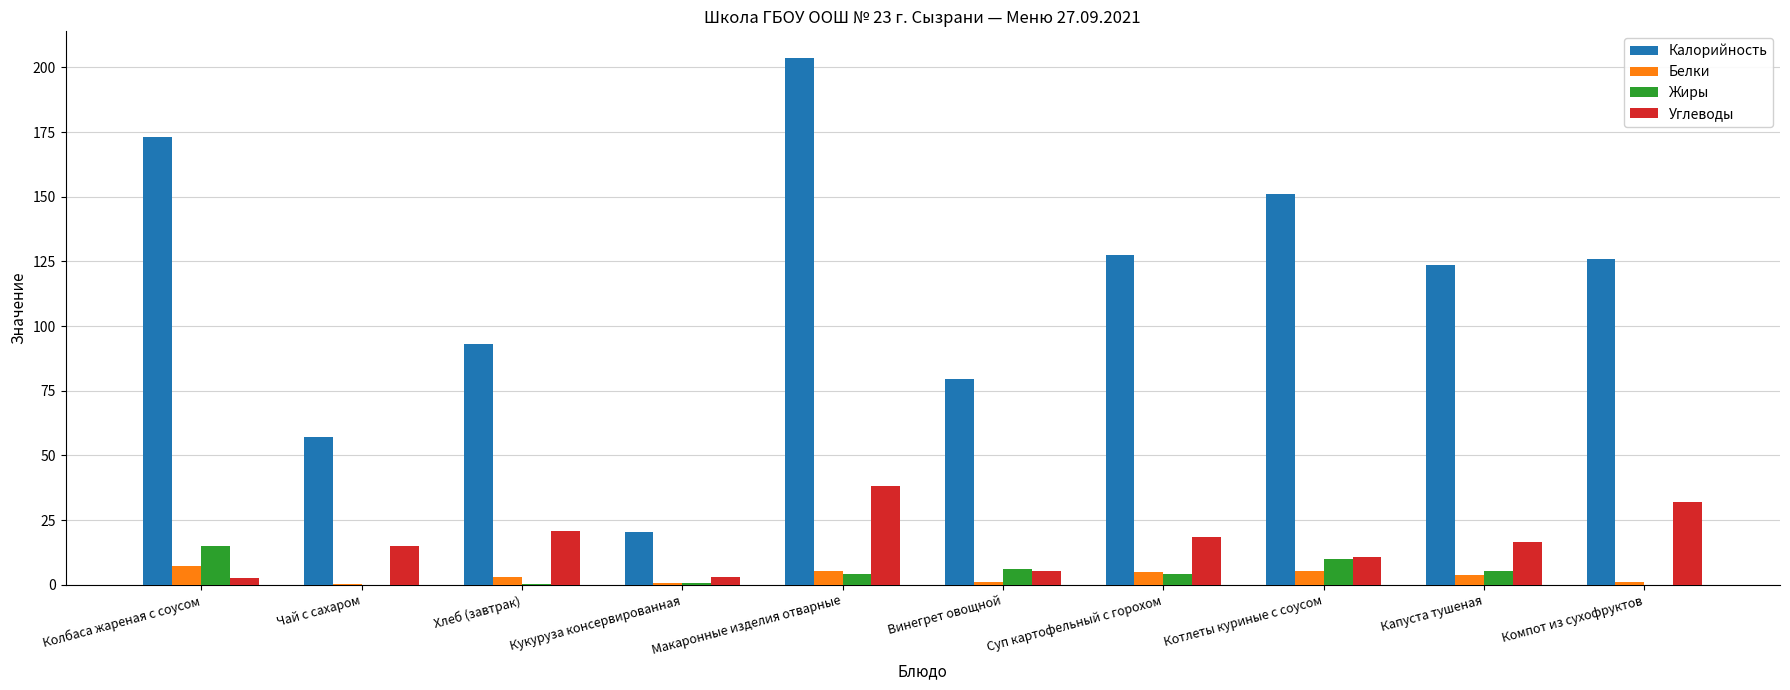

What is the total value across all series at Колбаса жареная с соусом?

198.0